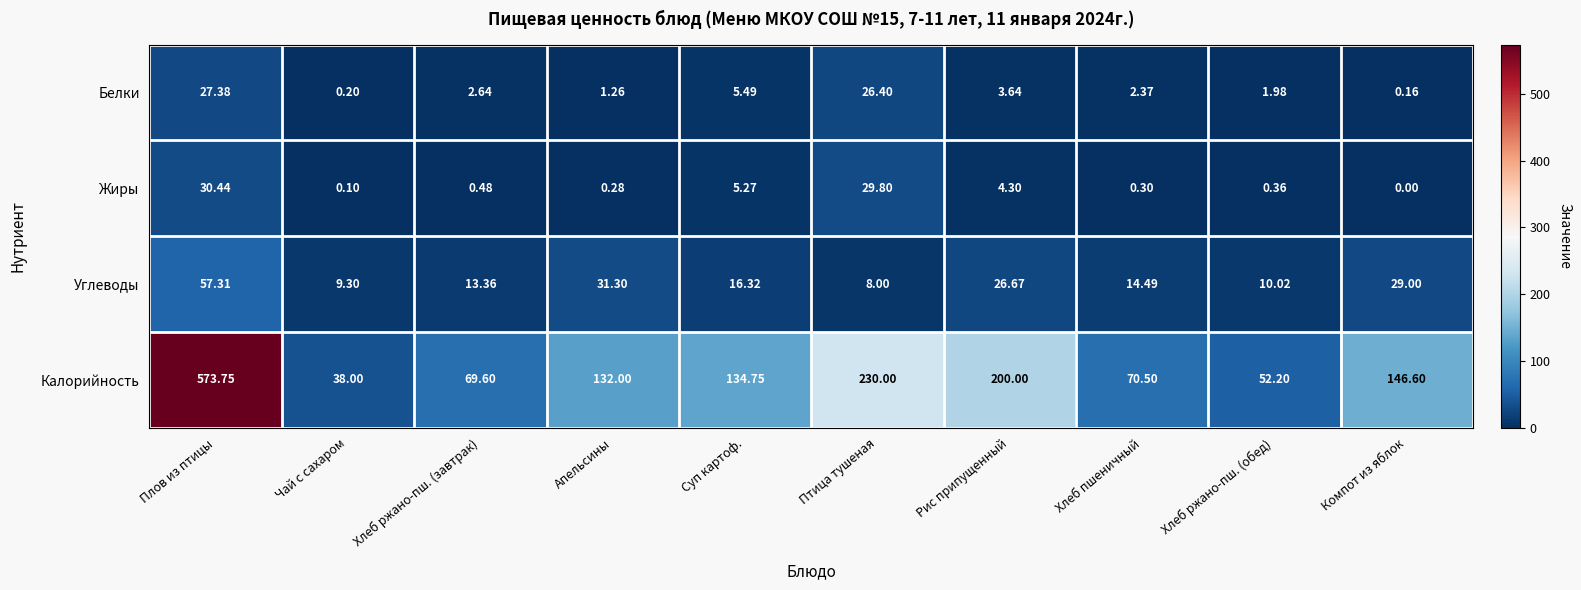

List the series in order of their peak value, lowest first.

Белки, Жиры, Углеводы, Калорийность